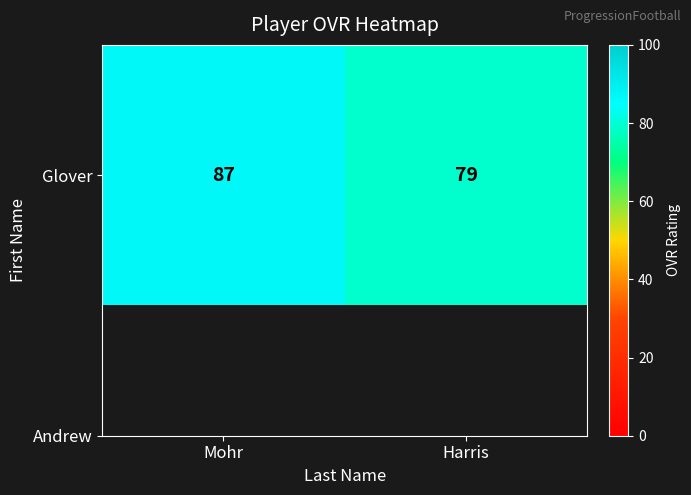

The value at Harris is 79. True or false?

True